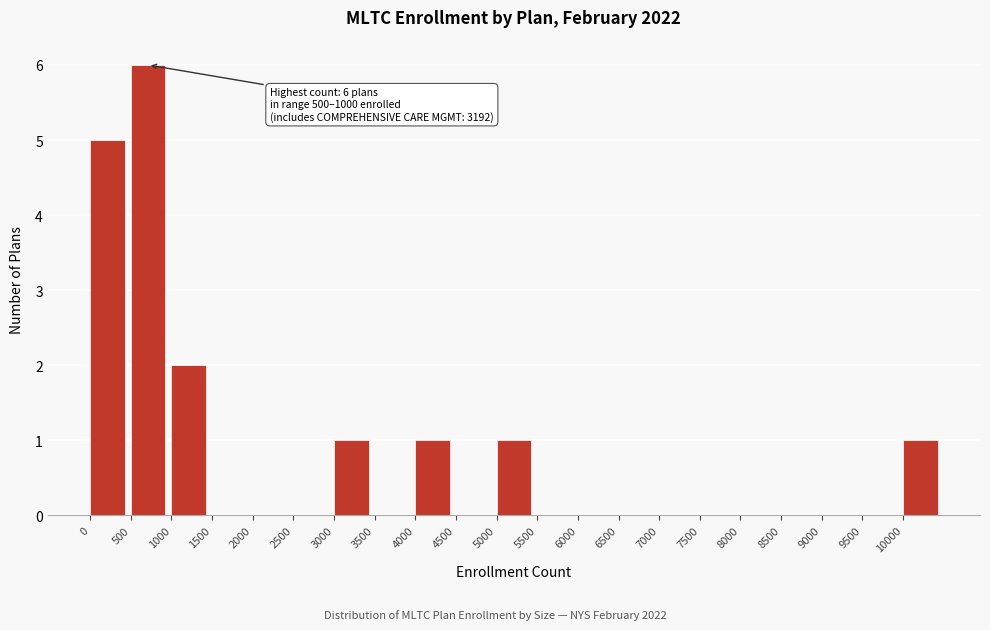

Which range on the x-axis has the tallest bar?

500 to 1000